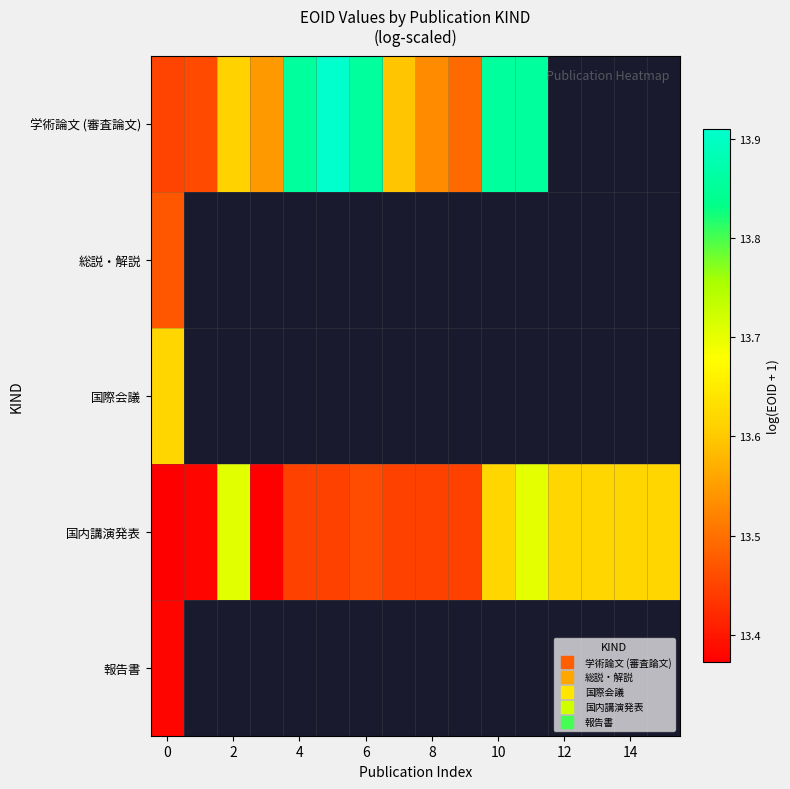

How many categories are shown in the chart?

16